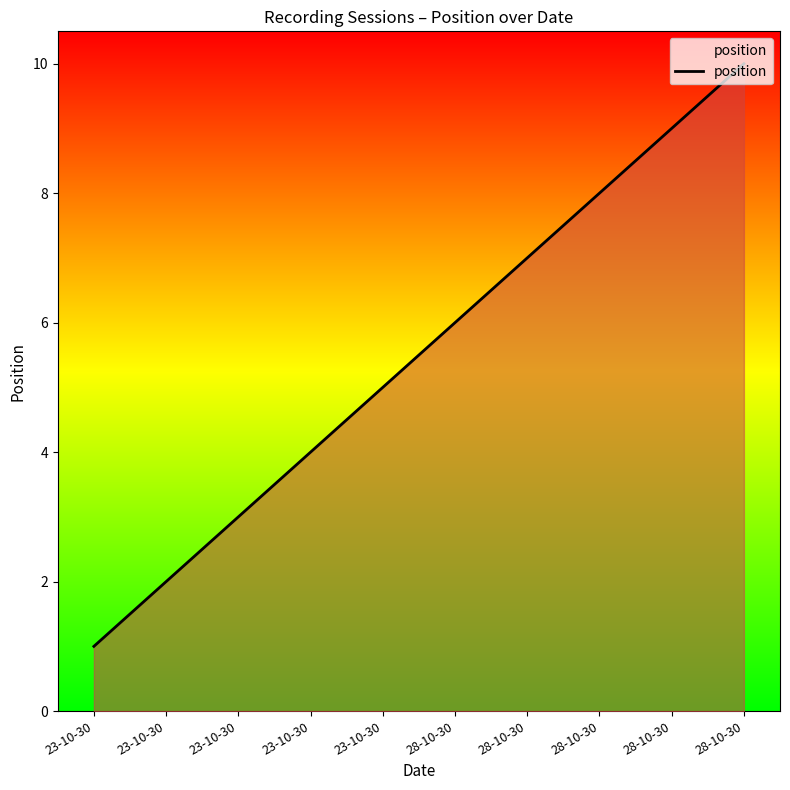

Which label corresponds to the largest value in the chart?

28-10-30